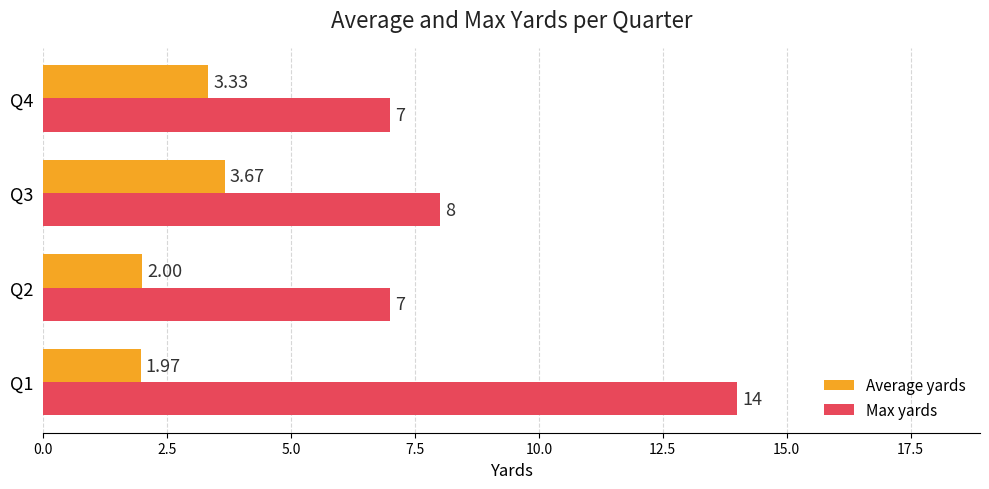

Is the value of Average yards at Q3 greater than the value of Max yards at Q2?

No